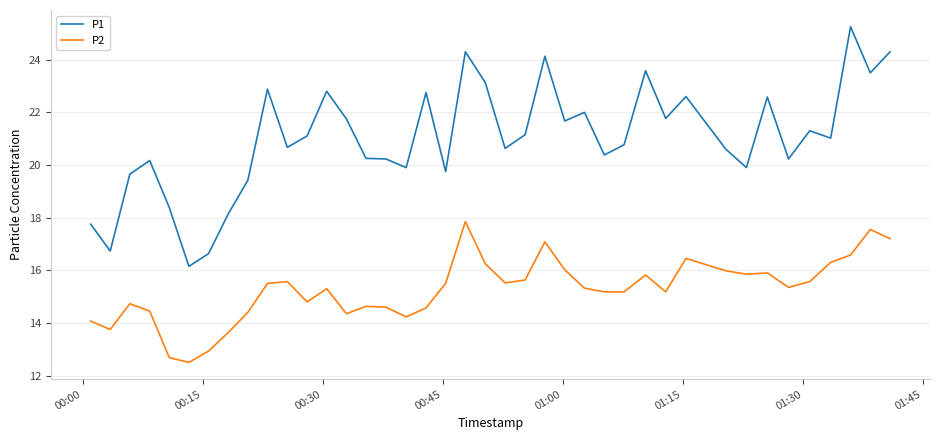

Which series has the widest spread of values?

P1